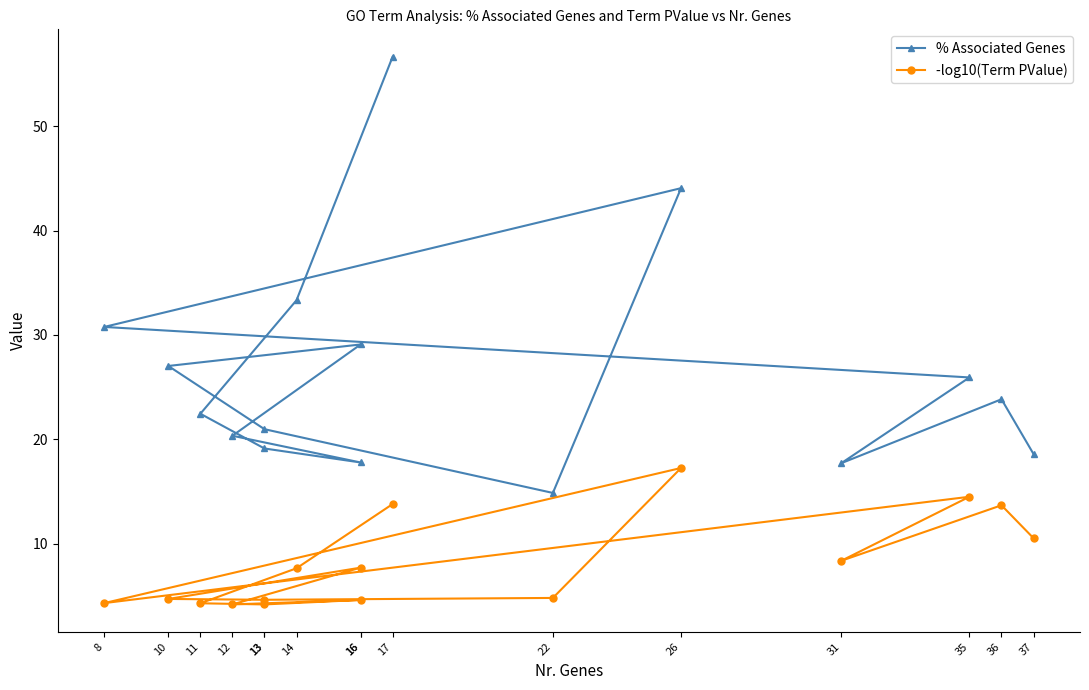

Where does the -log10(Term PValue) series first go above 7?

17